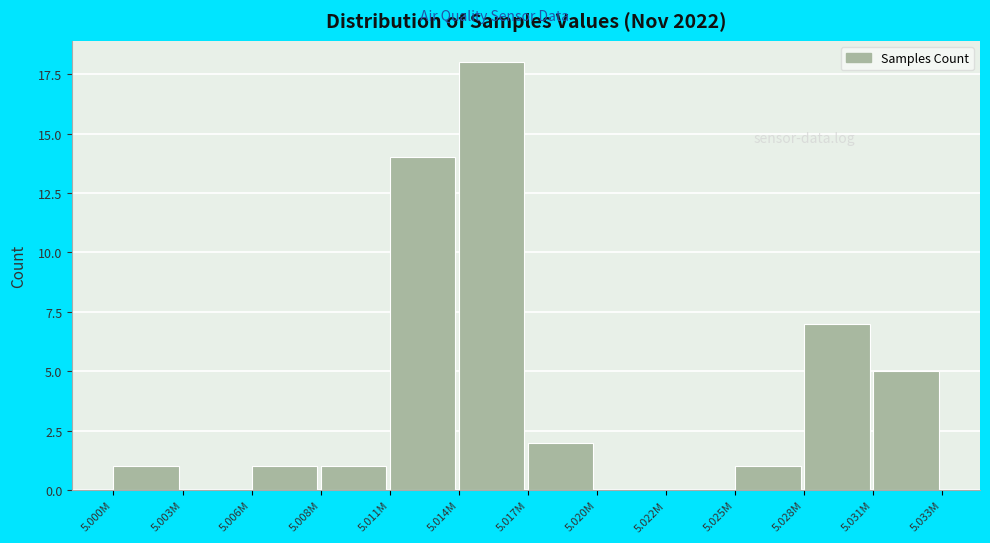

Reading right to left, list all the values displayed in this chart.

5.031M=5	5.028M=7	5.025M=1	5.022M=0	5.020M=0	5.017M=2	5.014M=18	5.011M=14	5.008M=1	5.006M=1	5.003M=0	5.000M=1